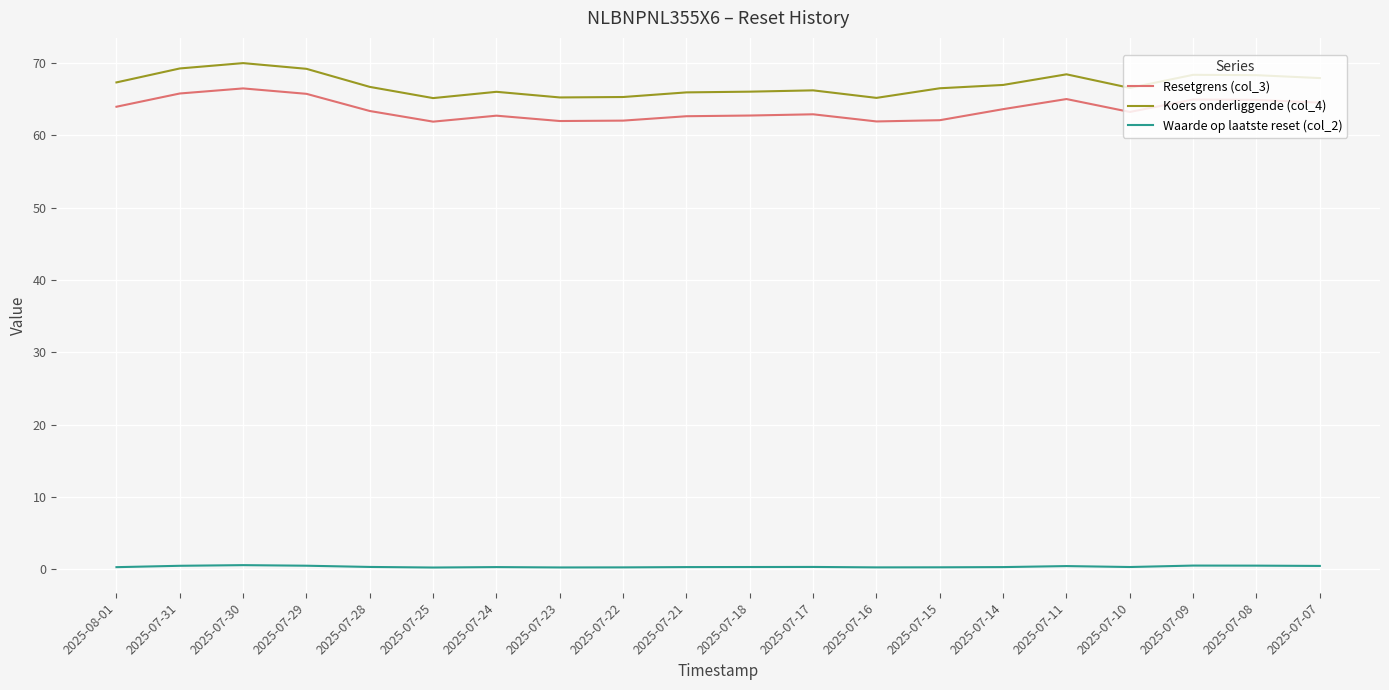

What position from the right is 2025-07-29?

17